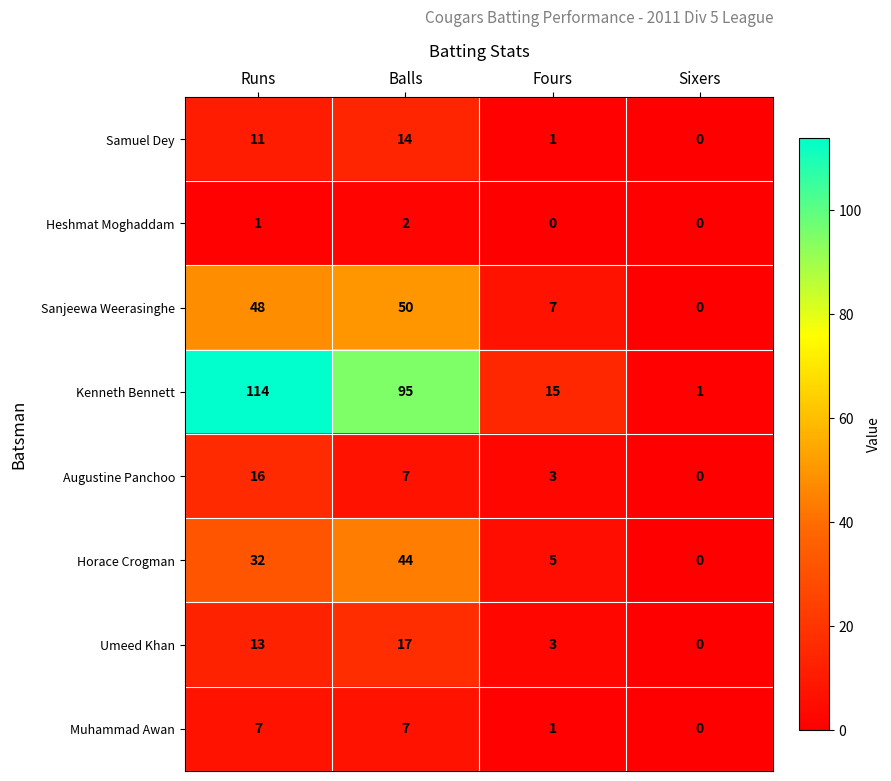

Which series changed the most between Runs and Balls?

Kenneth Bennett